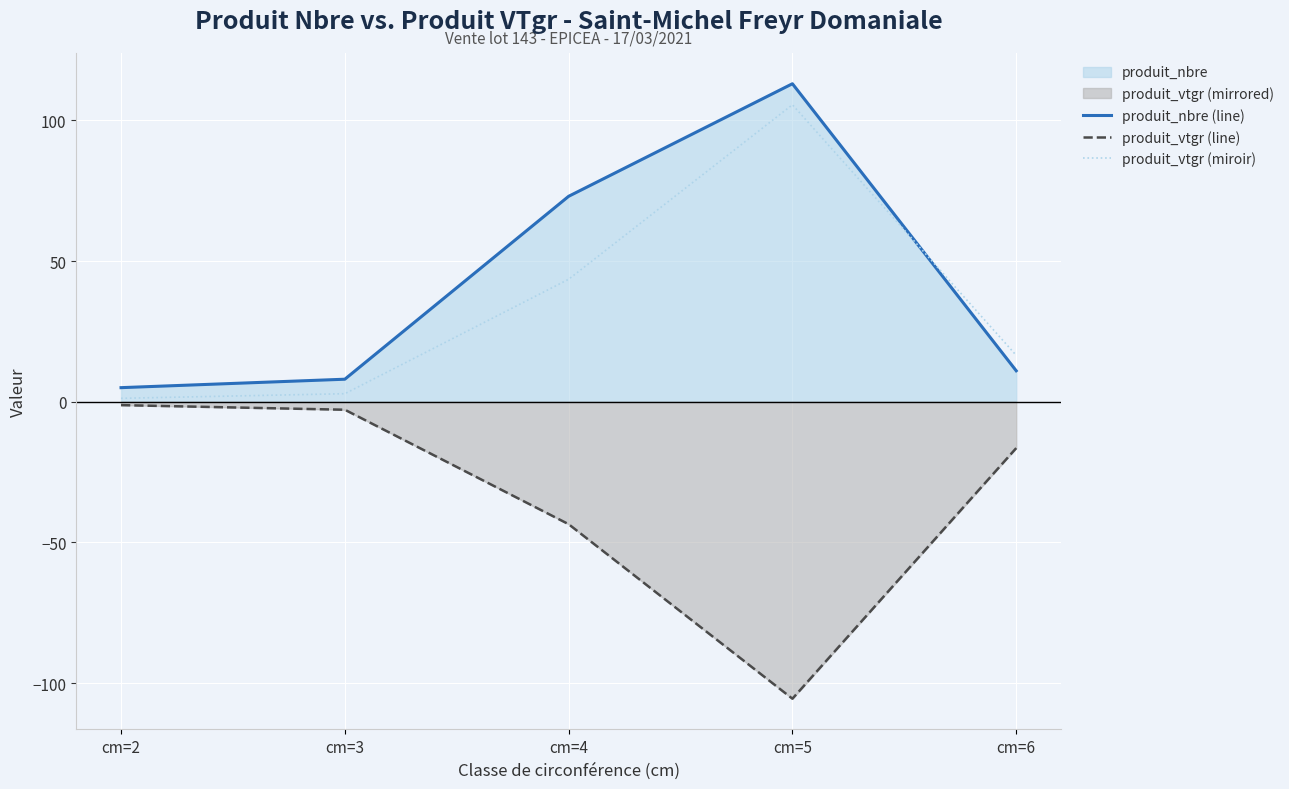

What is the maximum value shown in the chart?

113.0